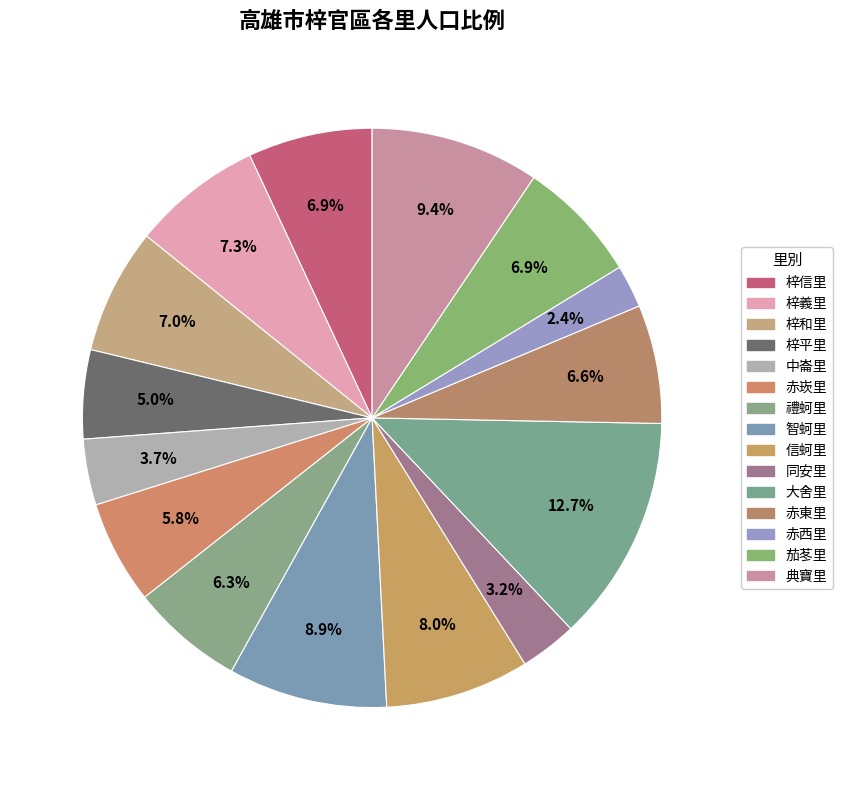

How many segments does this pie chart have?

15